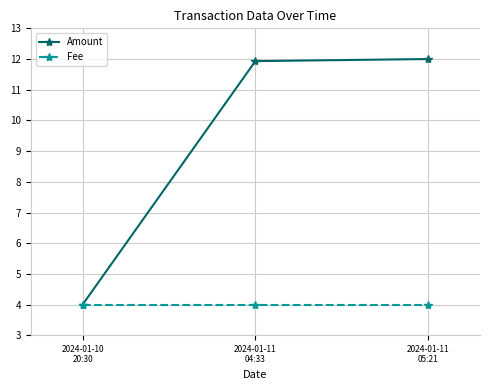

How many lines are shown in the chart?

2